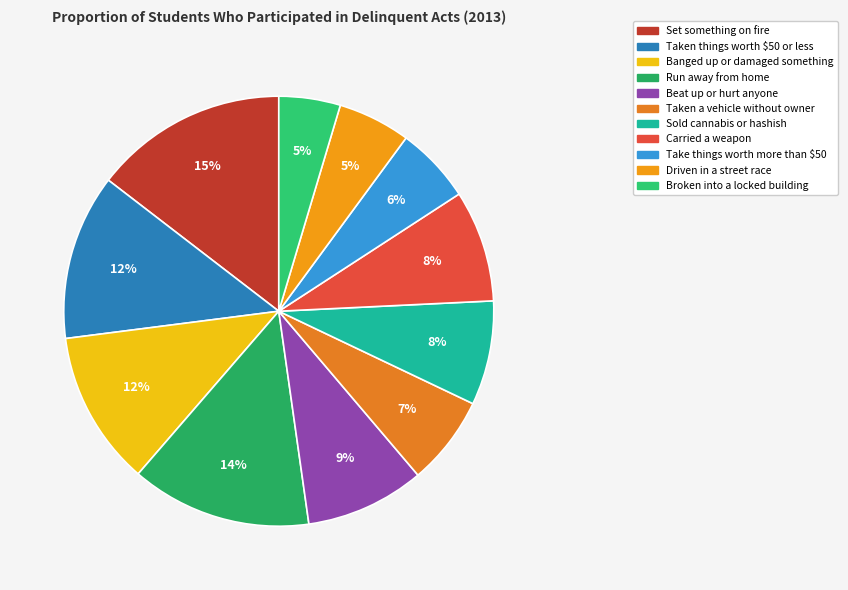

Which category has the smallest portion of the pie?

Broken into a locked building